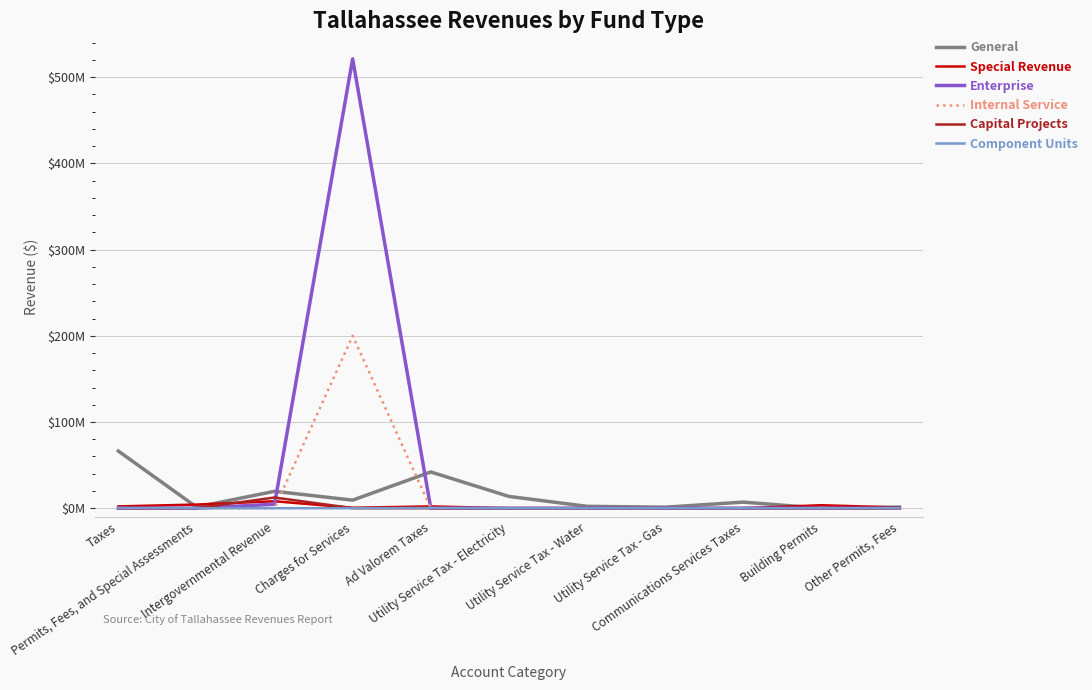

Is this an area chart (filled region under the line)?

No